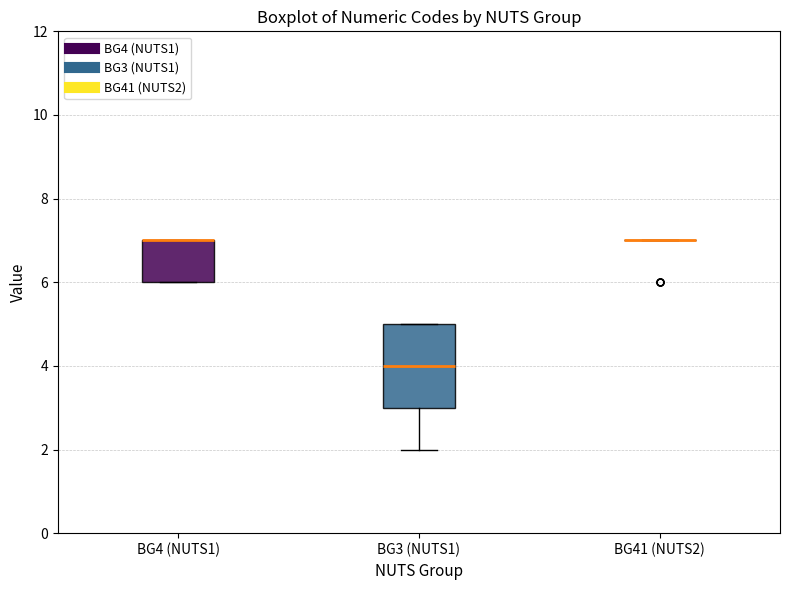

Where is the lower edge of the box for BG4 (NUTS1) on the y-axis? The values are not printed on the chart, so give them approximately, as read against the axis.

6